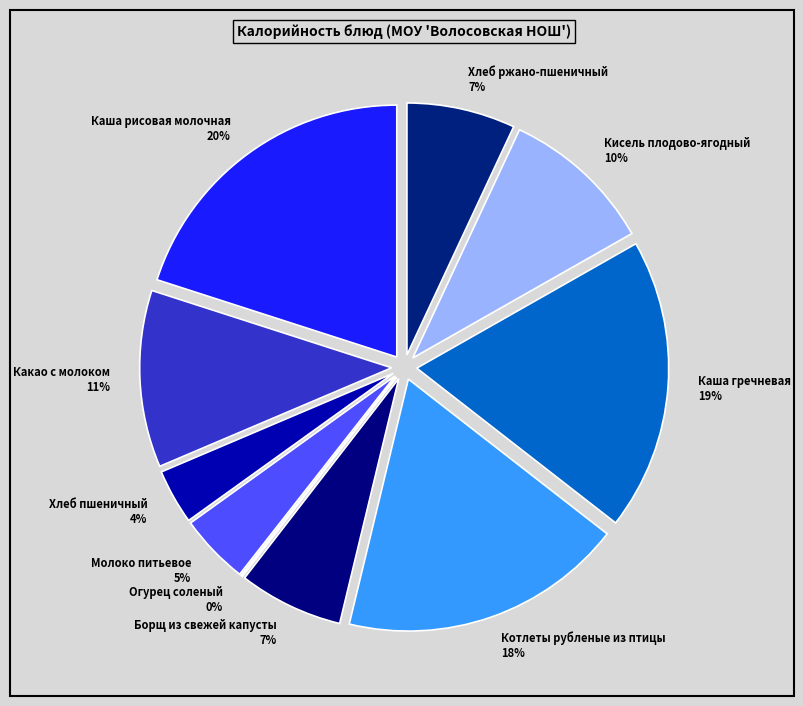

Which category has the smallest portion of the pie?

Огурец соленый